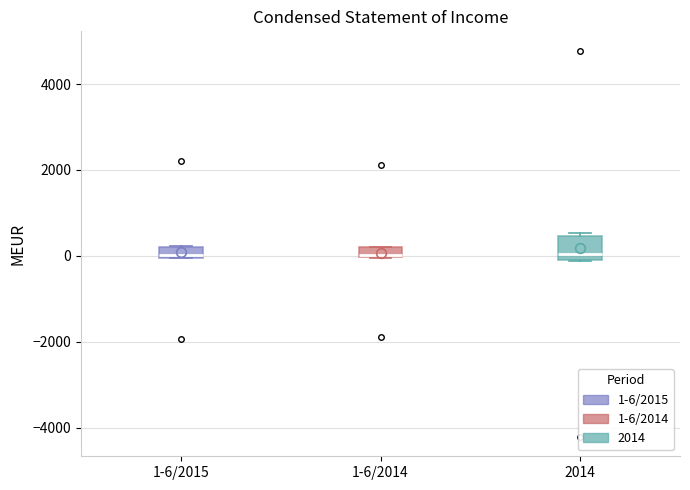

Where is the lower edge of the box for 1-6/2015 on the y-axis? The values are not printed on the chart, so give them approximately, as read against the axis.

0